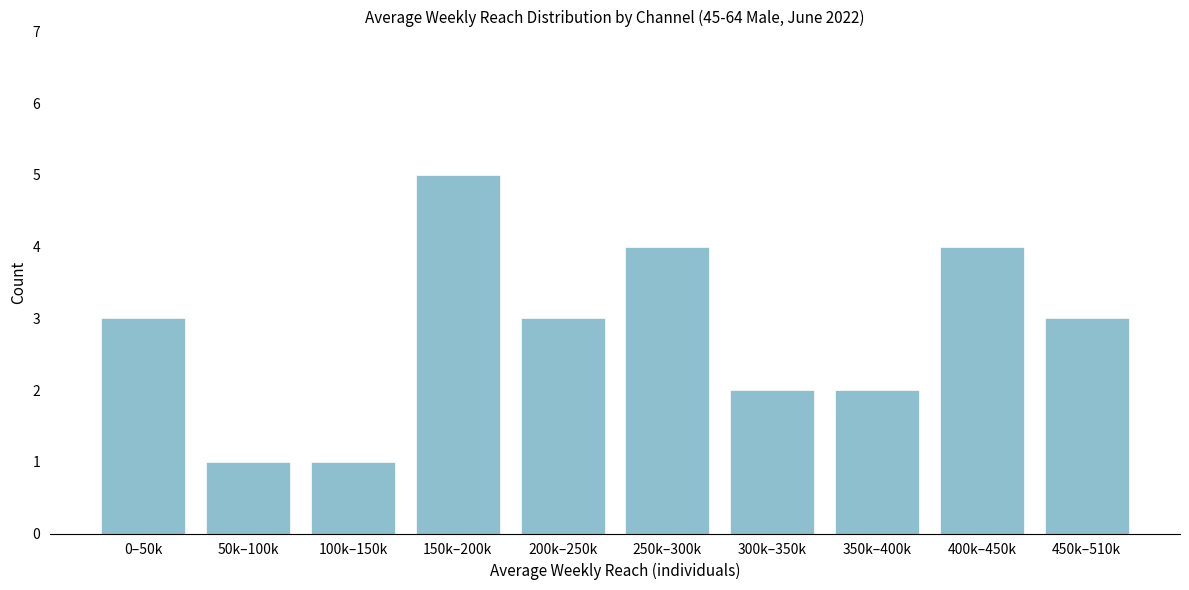

Reading left to right, extract all data points from this chart.

3	1	1	5	3	4	2	2	4	3